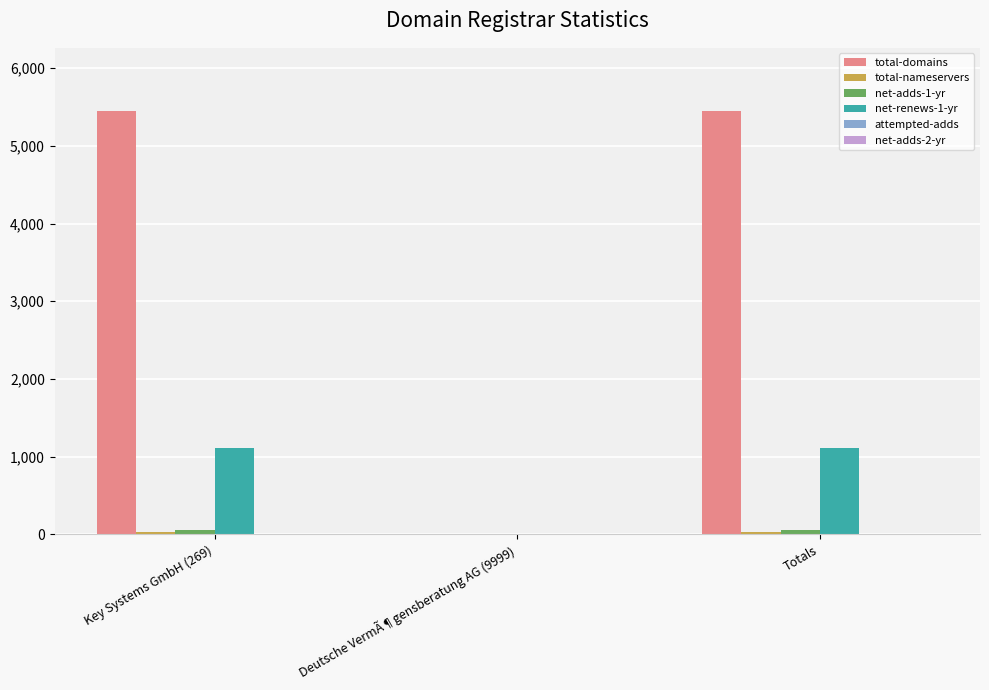

Between Deutsche VermÃ¶gensberatung AG (9999) and Totals, which series saw the biggest shift?

total-domains